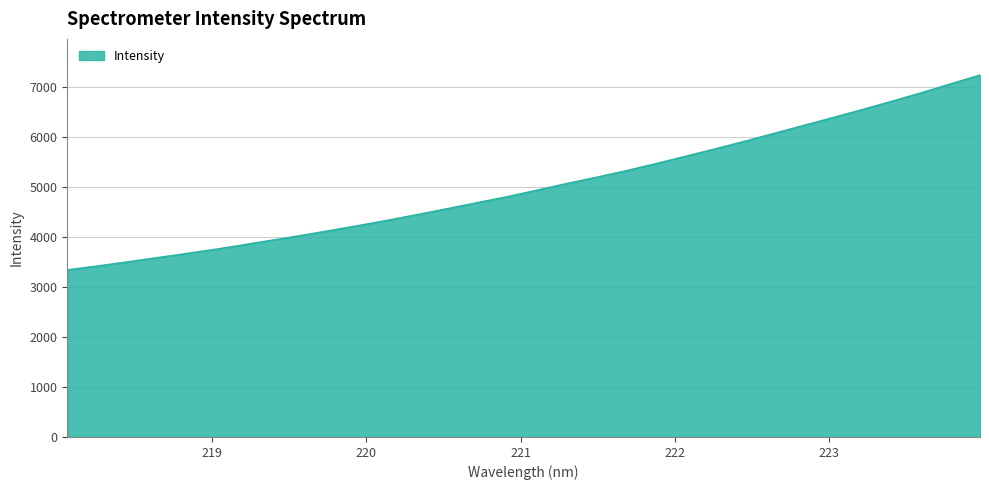

What is the maximum value shown in the chart?

7245.7